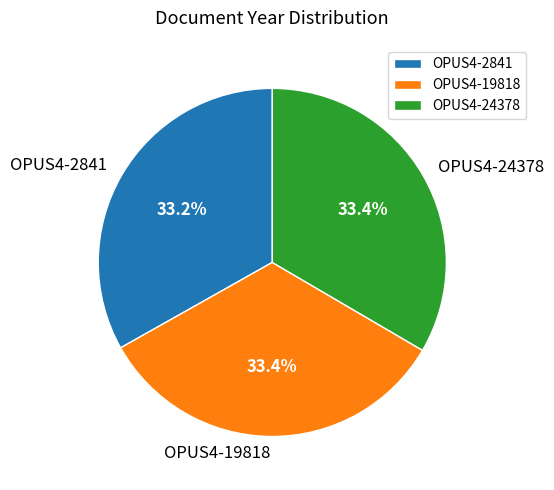

True or false: OPUS4-24378 accounts for 27% of the total.

False